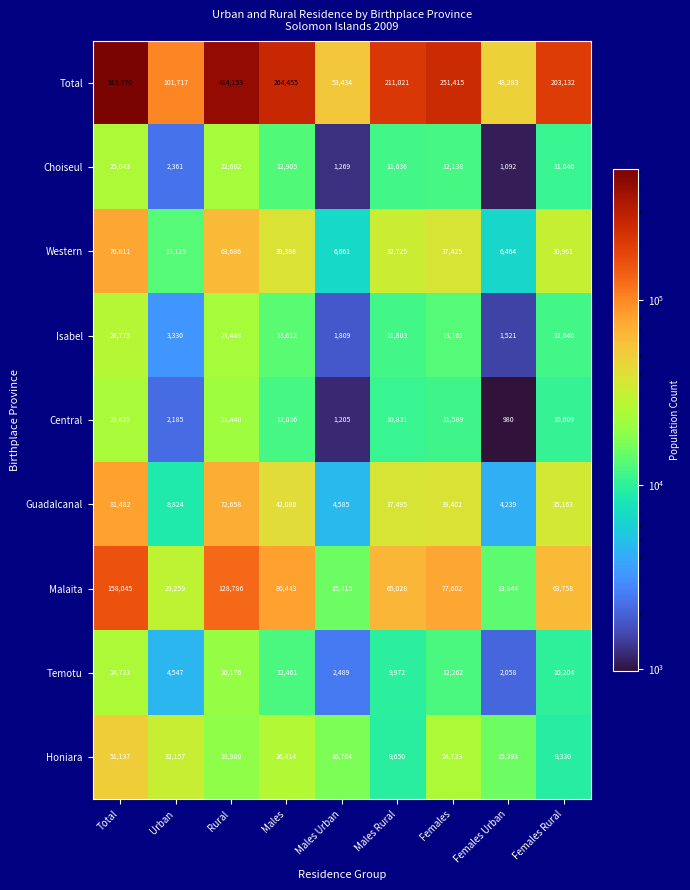

Is it true that Western equals 102197 at Total?

False